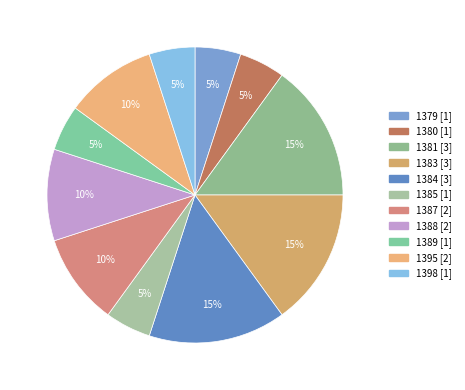

Count the number of slices in the pie.

11